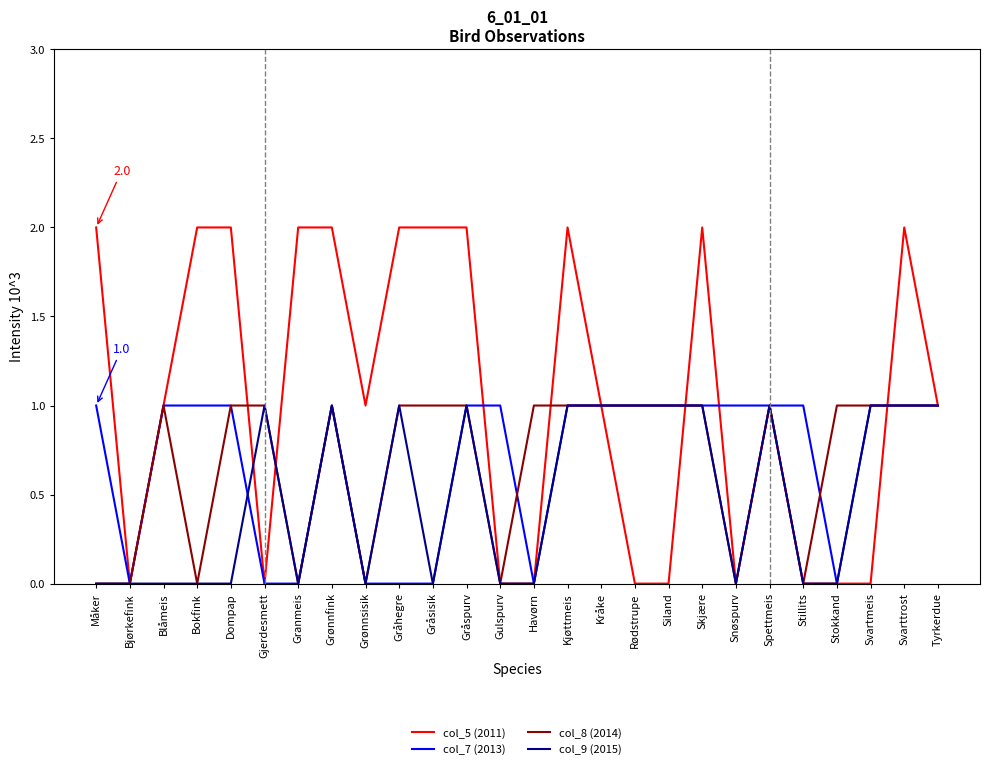

What position from the right is Kjøttmeis?

12